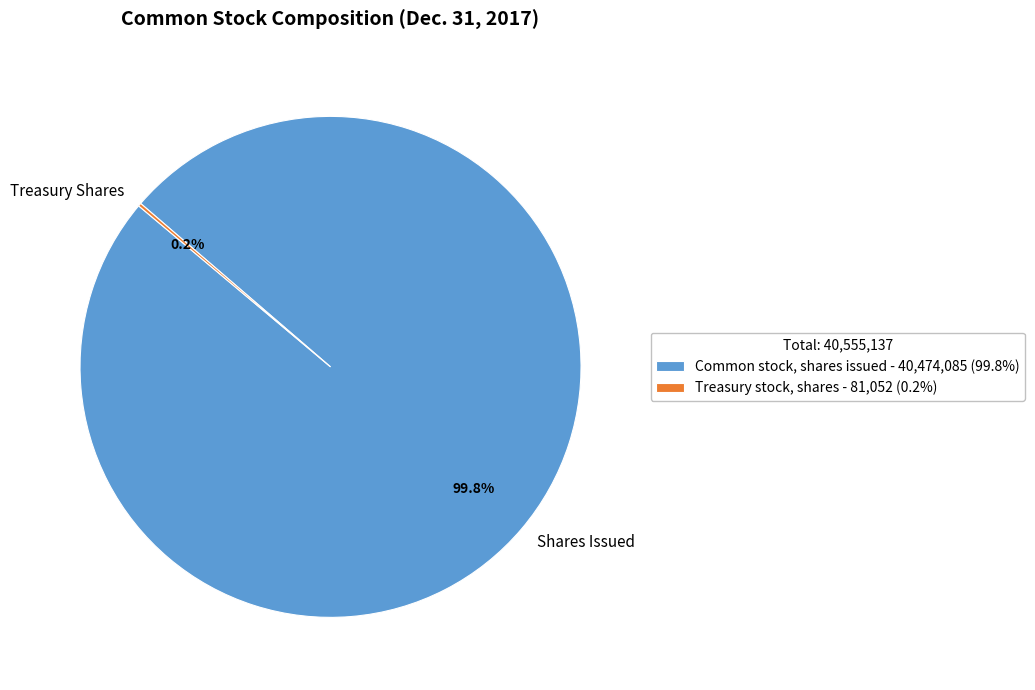

Is there any slice that represents more than half of the pie?

Yes